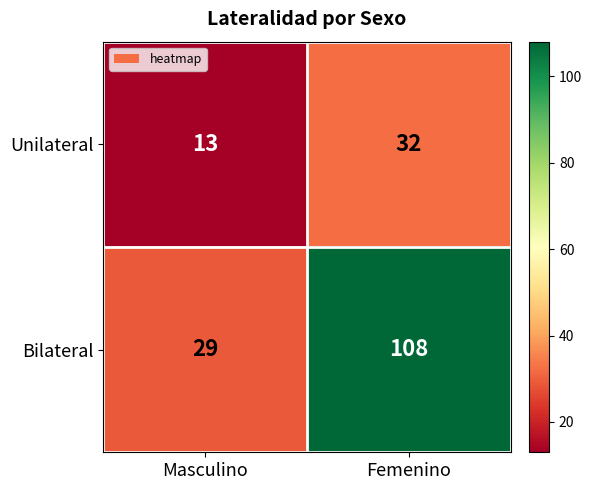

The value of Unilateral at Femenino is 44. True or false?

False